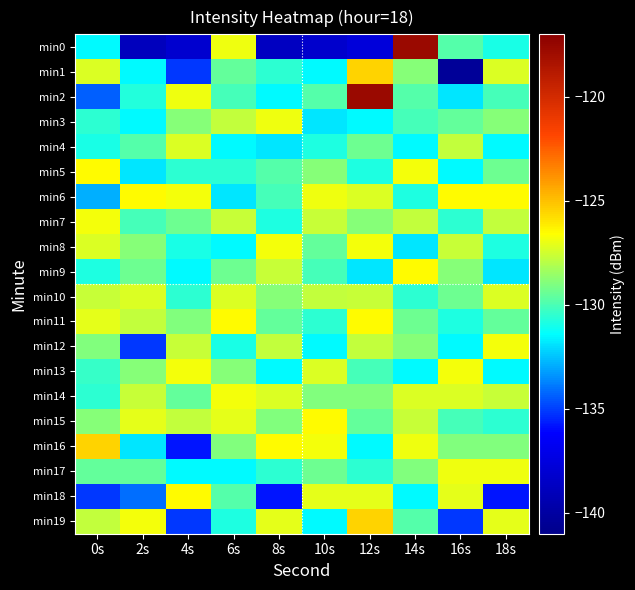

Between 0s and 6s, which series saw the biggest shift?

min18